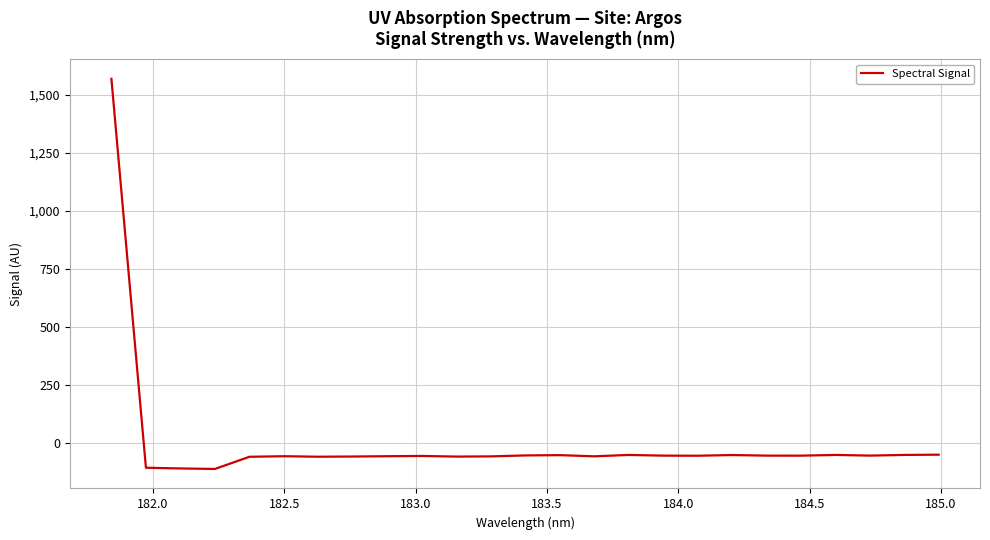

What is the difference between the second highest and minimum values?

61.4